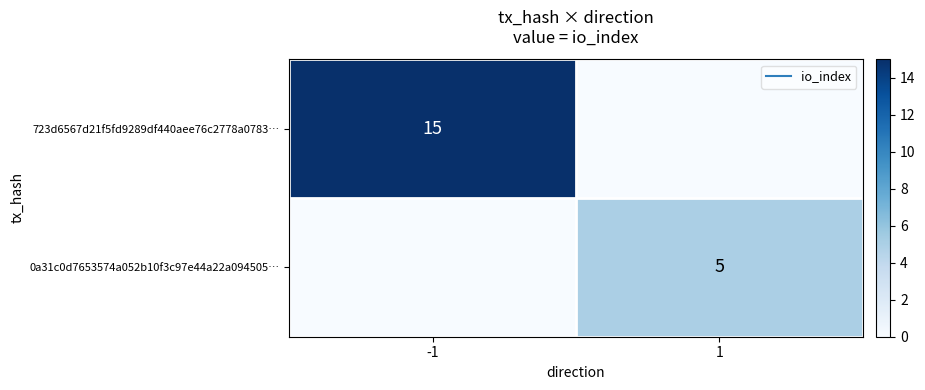

How many series are shown in this chart?

2